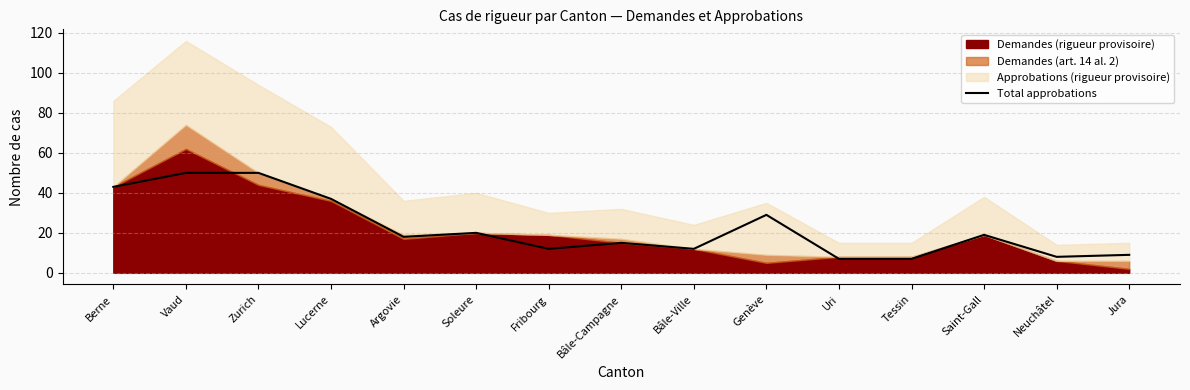

How many interior local peaks (higher than both neighbors) does the data have?

4